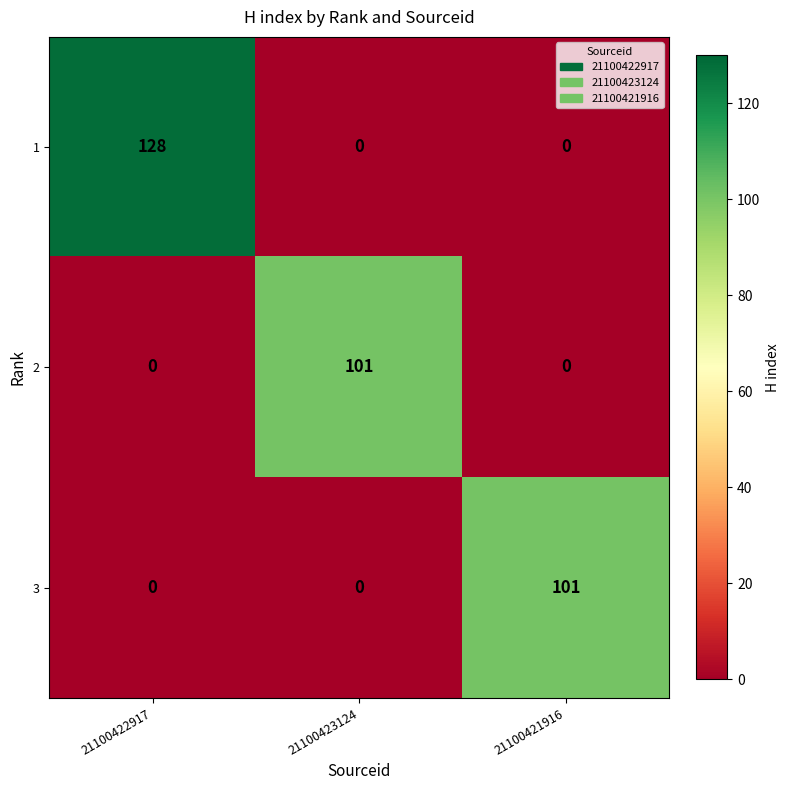

True or false: 1 has a value of 128 at 21100422917.

True